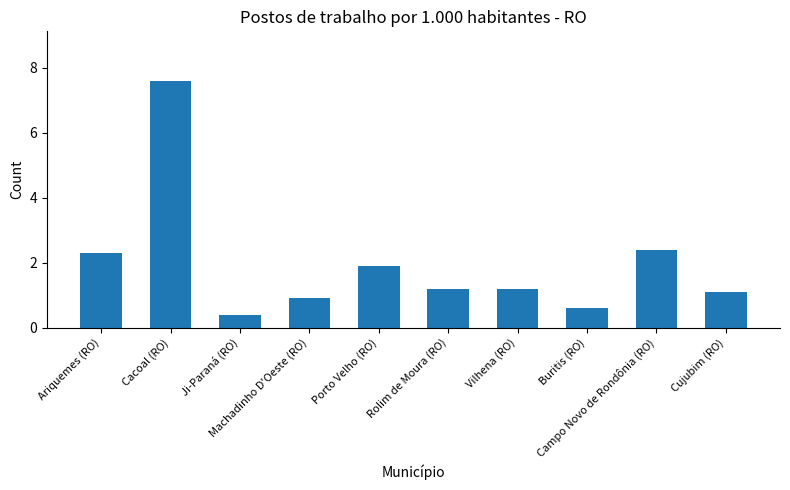

What is the difference between the values at Rolim de Moura (RO) and Campo Novo de Rondônia (RO)?

1.2